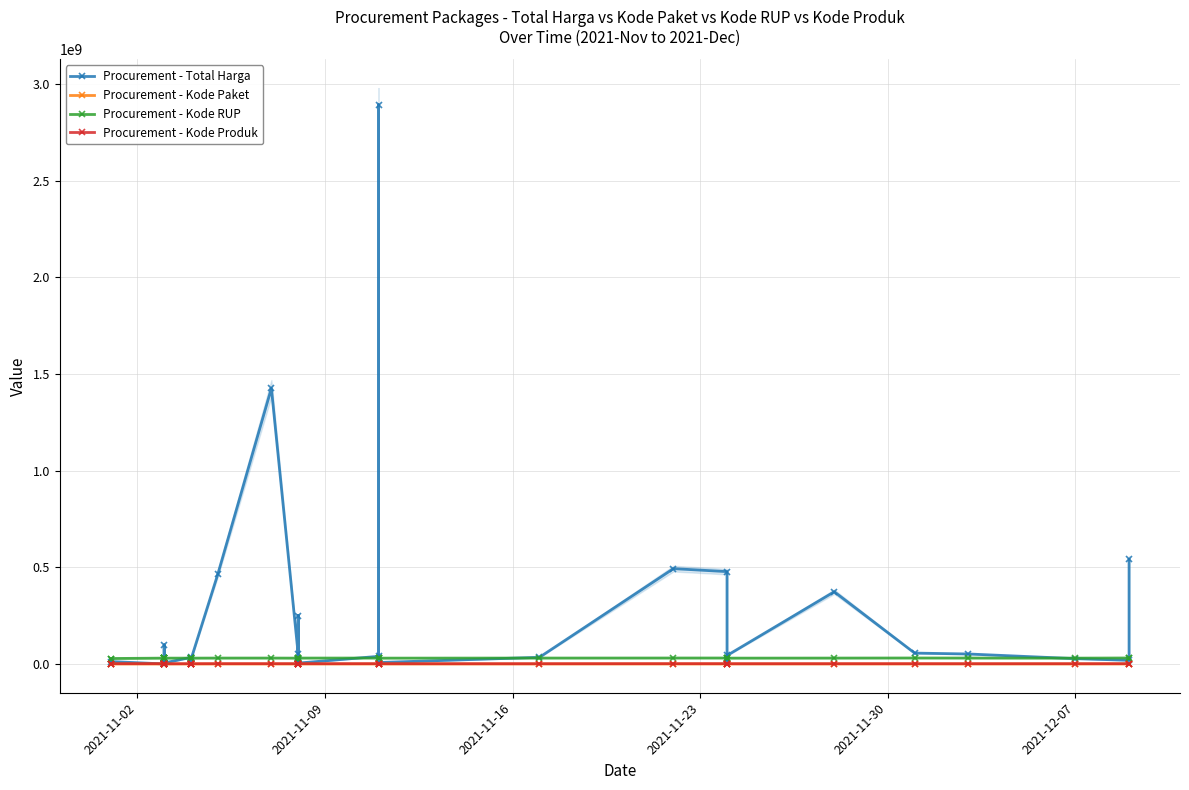

Count the number of data series in this chart.

4